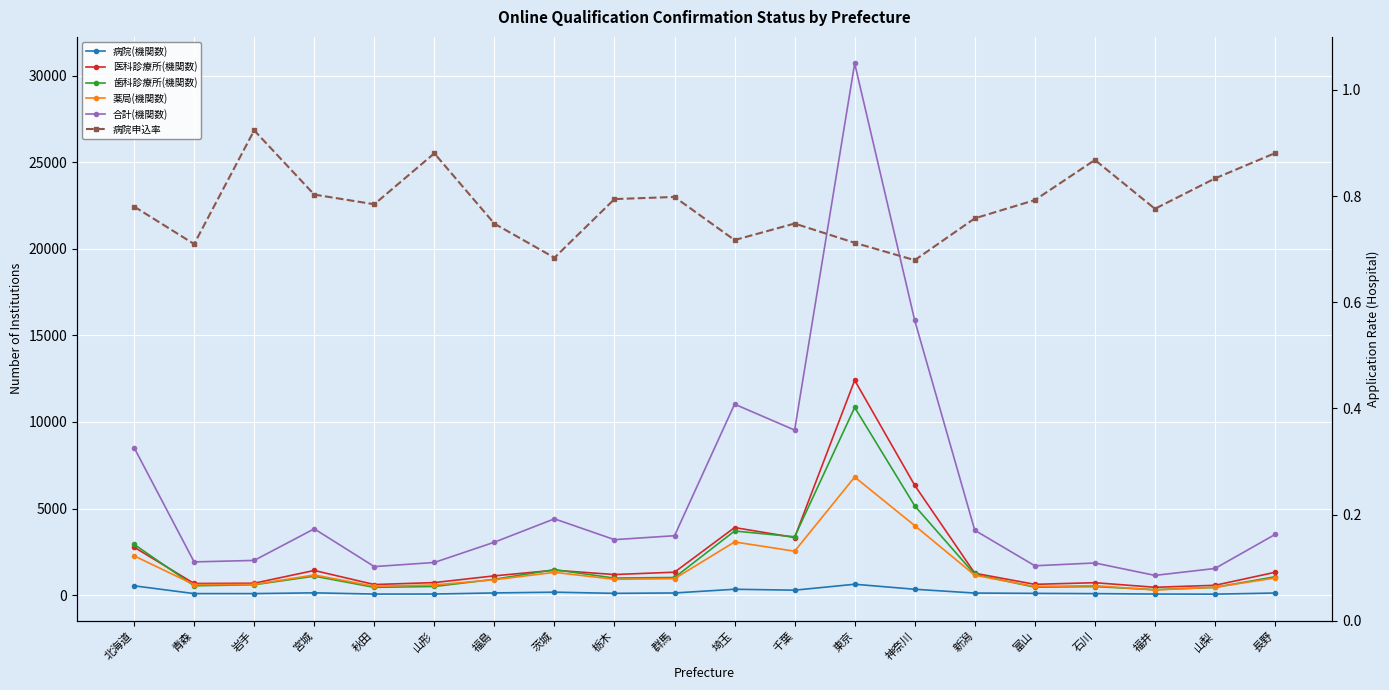

At which label does 合計(機関数) reach its peak?

東京